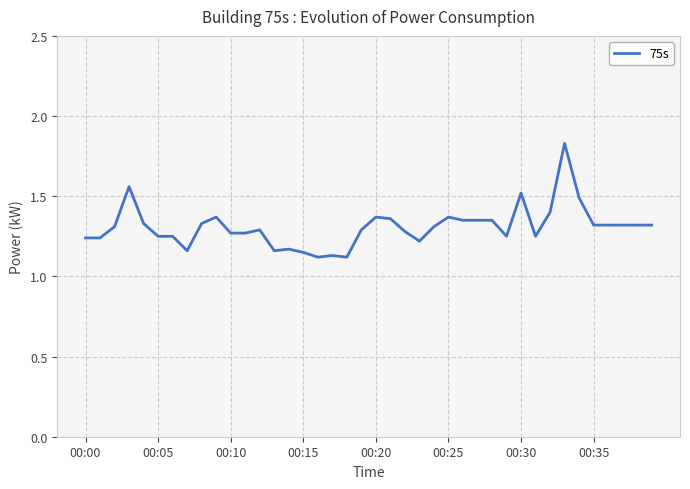

What is the difference between the maximum and minimum values?

0.7